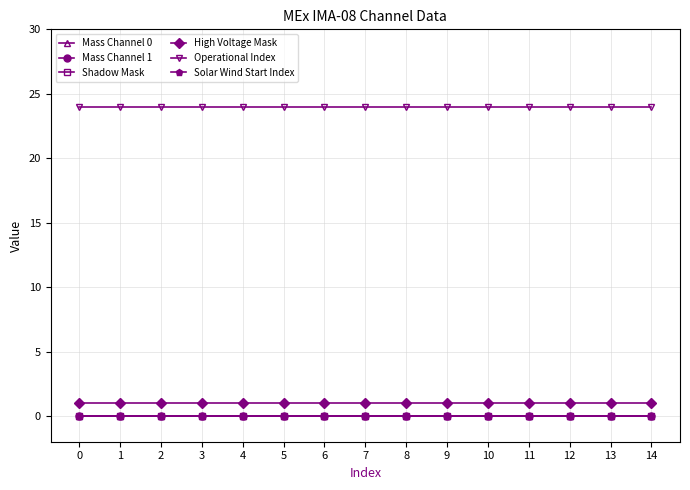

True or false: Shadow Mask and Mass Channel 1 intersect in this chart.

False